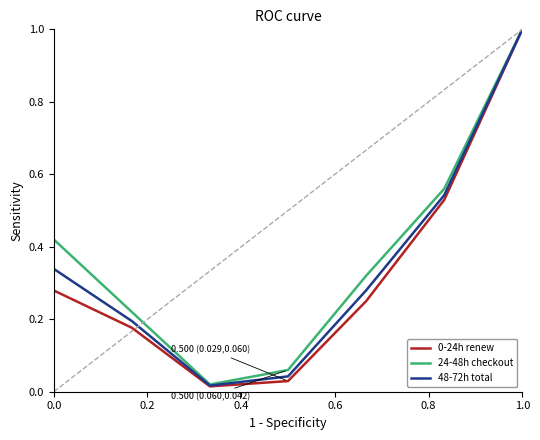

What is the maximum value shown in the chart?

1.0